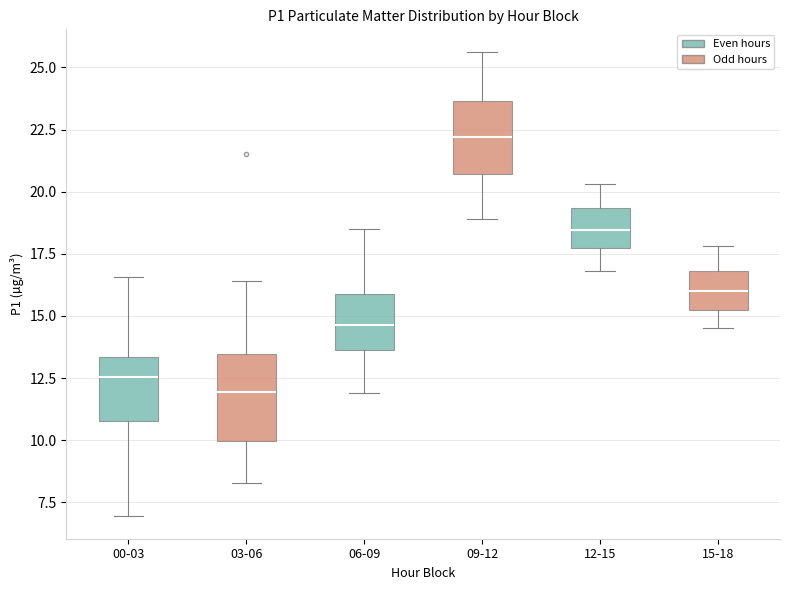

Reading left to right, read every box against the y-axis: the position of its median line, the range the box covers, and the ends of its whiskers. The values are not printed on the chart, so give them approximately, as read against the axis.

00-03: median 12.5, box 11.0 to 13.5, whiskers 7.0 to 16.5
03-06: median 12.0, box 10.0 to 13.5, whiskers 8.5 to 16.5
06-09: median 14.5, box 13.5 to 16.0, whiskers 12.0 to 18.5
09-12: median 22.0, box 20.5 to 23.5, whiskers 19.0 to 25.5
12-15: median 18.5, box 18.0 to 19.5, whiskers 17.0 to 20.5
15-18: median 16.0, box 15.5 to 17.0, whiskers 14.5 to 18.0